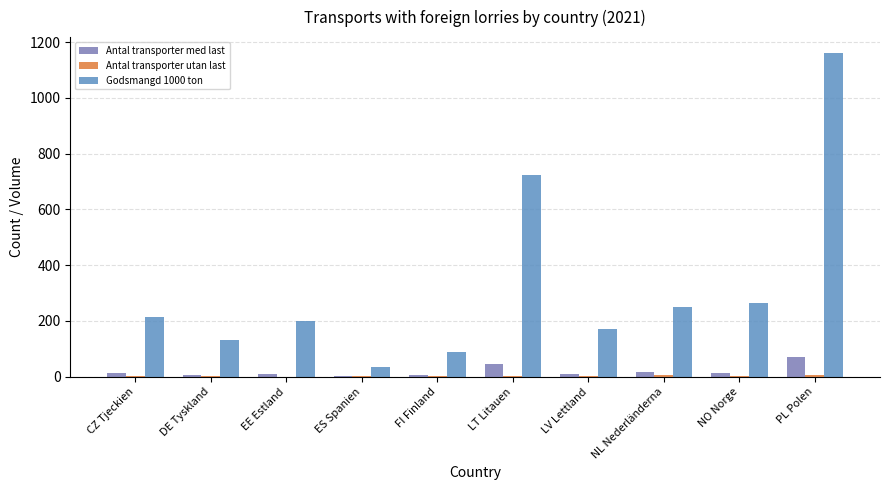

What is the maximum value shown in the chart?

1160